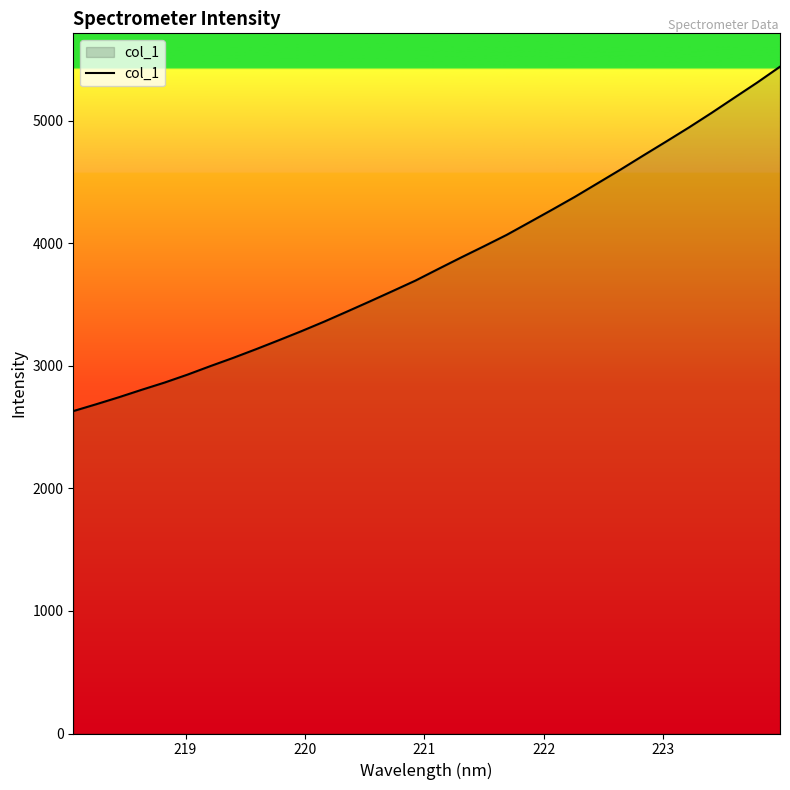

What is the minimum value shown in the chart?

2630.4